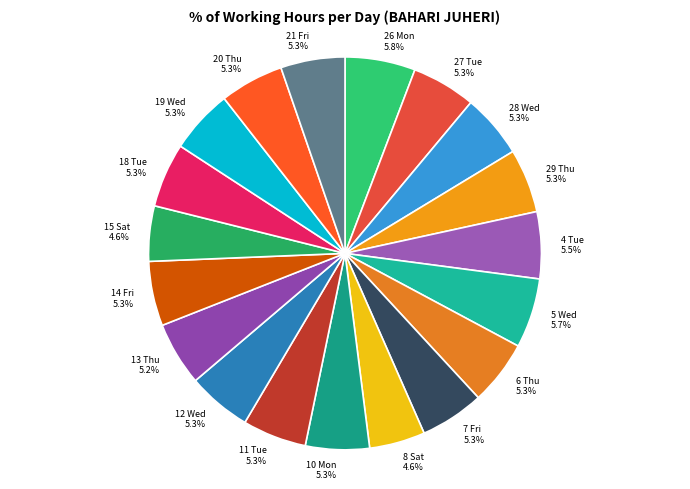

To the nearest percent, what is the difference between the largest and smallest slice percentages?

1%